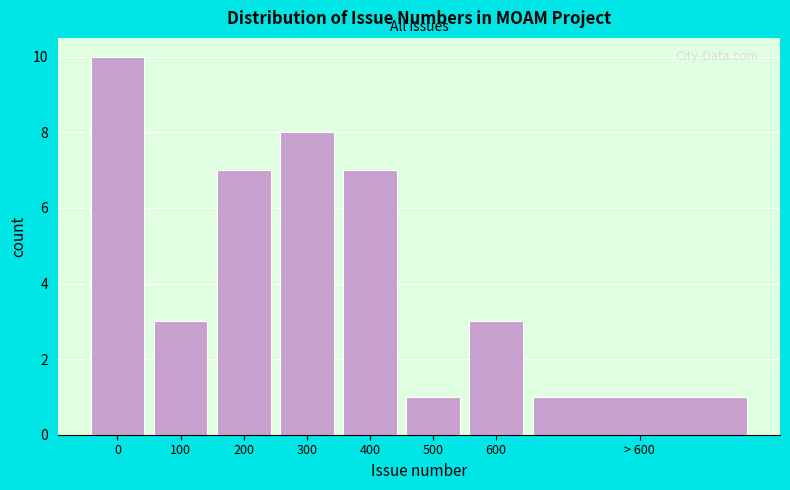

Reading right to left, transcribe all the data shown in this chart.

> 600=1	600=3	500=1	400=7	300=8	200=7	100=3	0=10